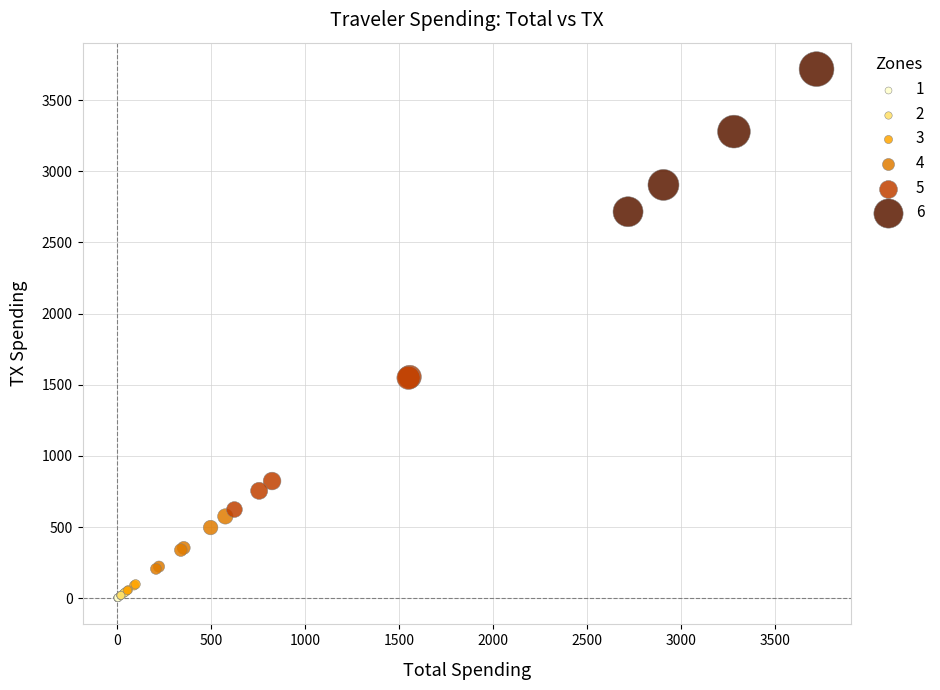

Which series reaches the maximum Y coordinate?

6